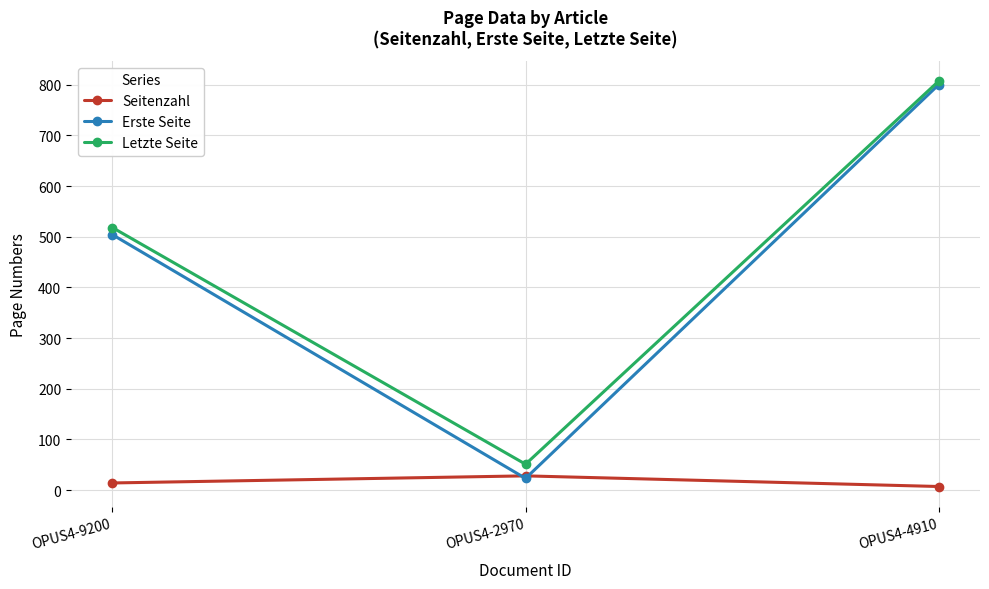

What is the total value across all series at OPUS4-4910?

1614